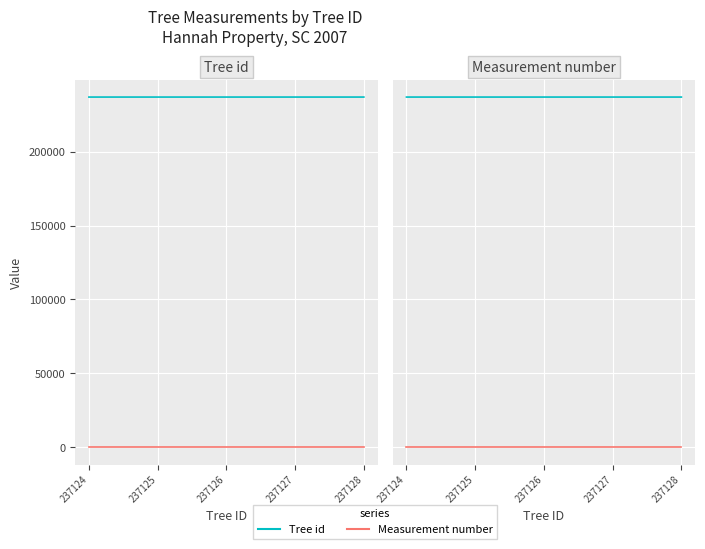

Reading left to right, list all the values displayed in this chart.

Tree id: 237124	237125	237126	237127	237128
Measurement number: 1	1	1	1	1